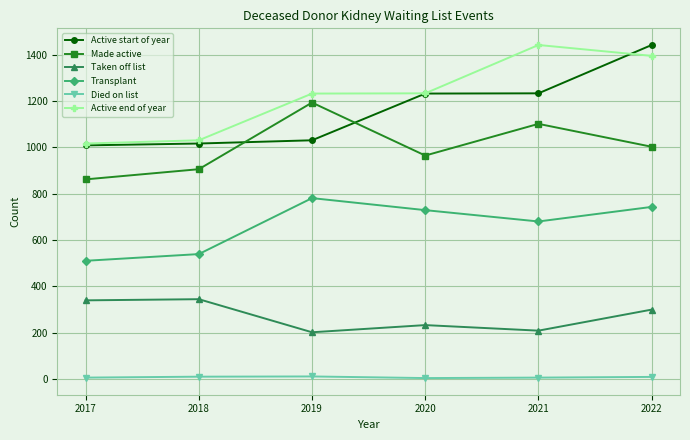

Between 2018 and 2022, which series saw the biggest shift?

Active start of year